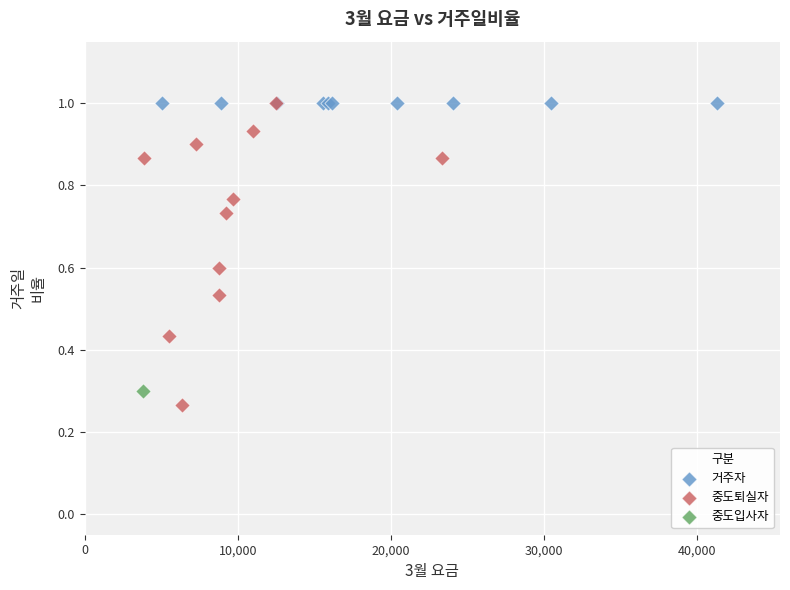

What are all the series names shown in the legend?

거주자, 중도퇴실자, 중도입사자